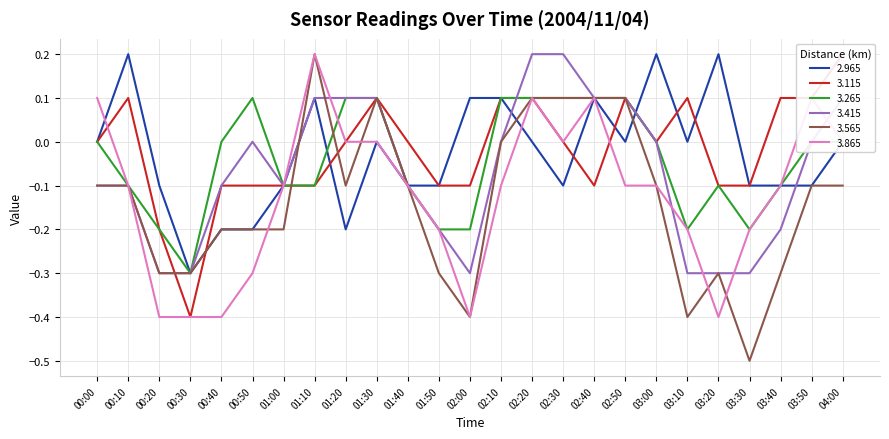

At which label does 3.865 first exceed 0?

00:00